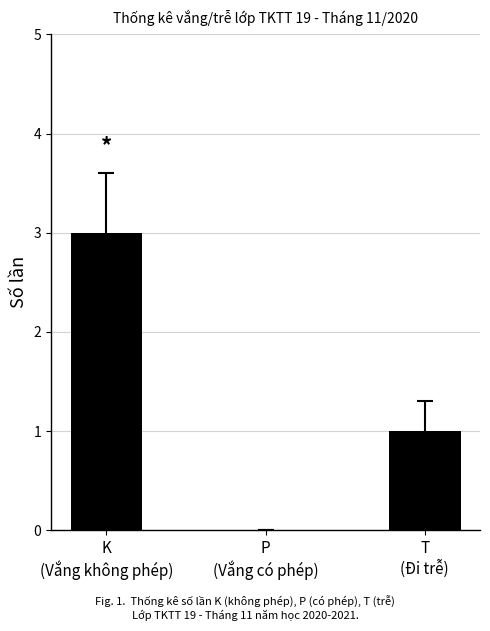

How many positive values are there?

2